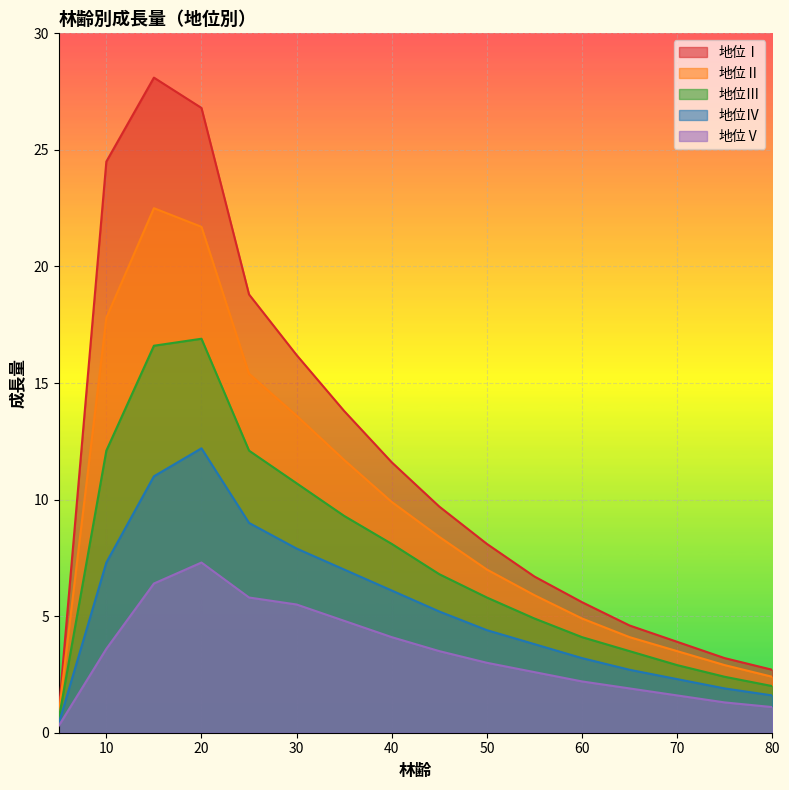

Is the value of 地位Ⅳ at 60 greater than the value of 地位Ⅲ at 60?

No